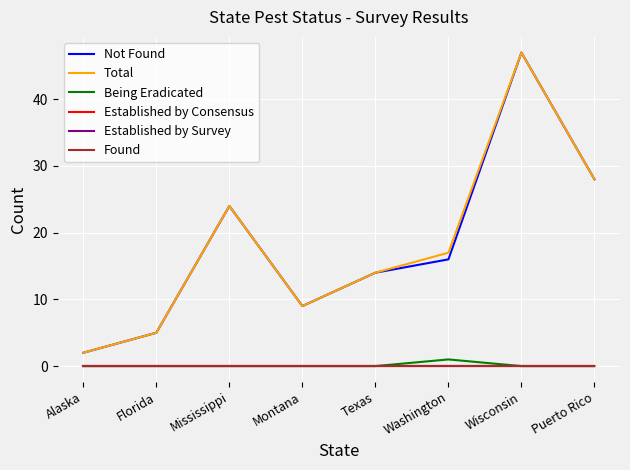

At how many categories does at least one series exceed 28?

1